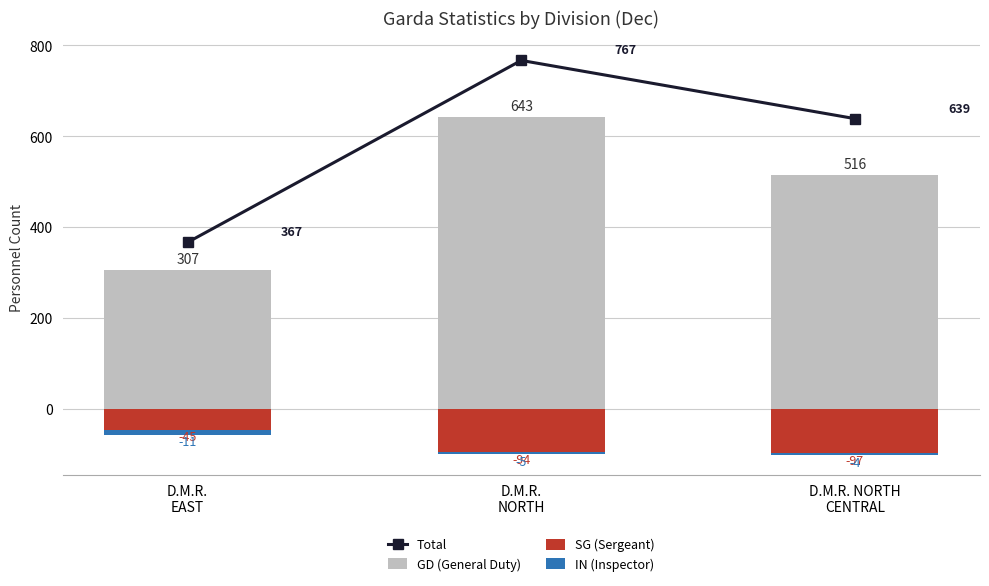

At which category does the chart reach its peak across all series?

D.M.R.
NORTH